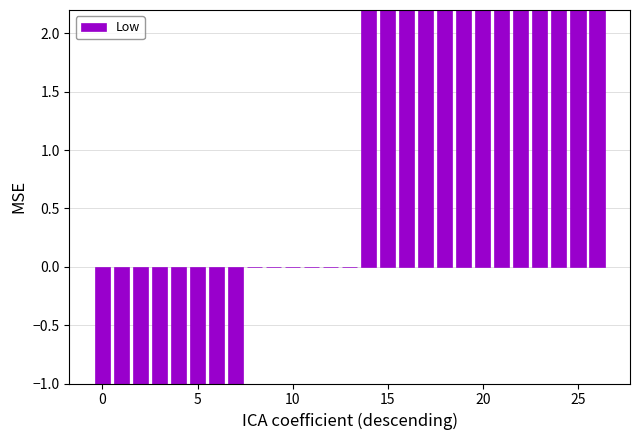

Reading right to left, transcribe all the data shown in this chart.

12.4	12.4	12.4	12.4	12.4	12.4	12.3	12.3	12.3	12.3	12.3	12.3	12.1	0.0	0.0	0.0	0.0	0.0	0.0	-11.6	-11.6	-11.6	-11.6	-11.6	-11.7	-11.7	-11.7